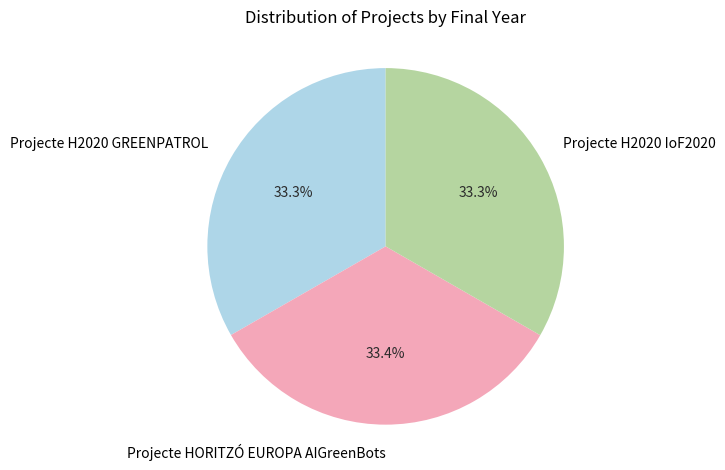

How many slices are in this pie chart?

3